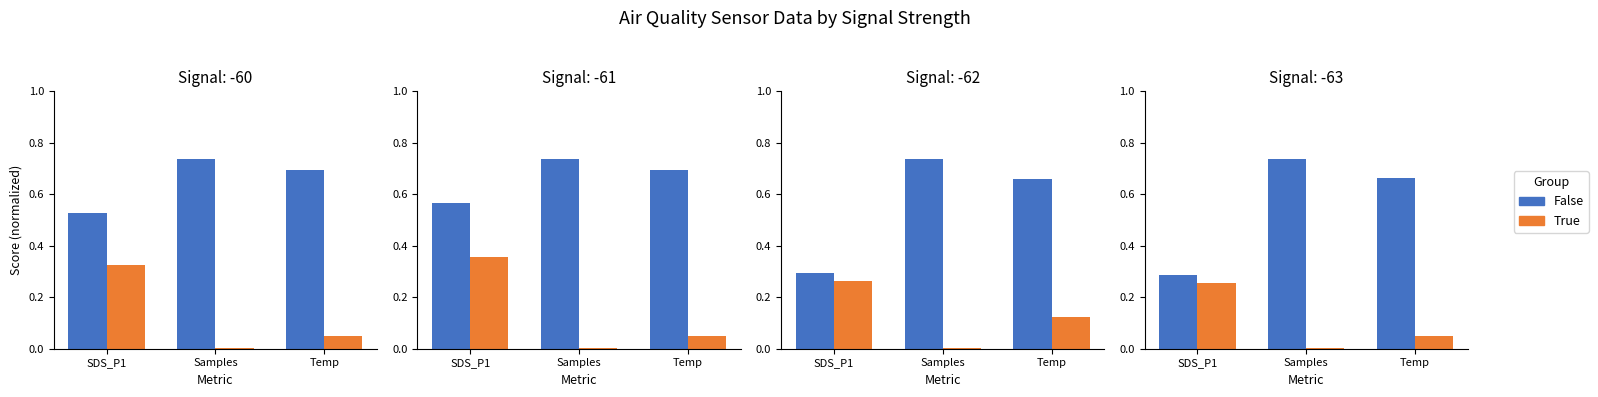

What are all the series names shown in the legend?

False, True